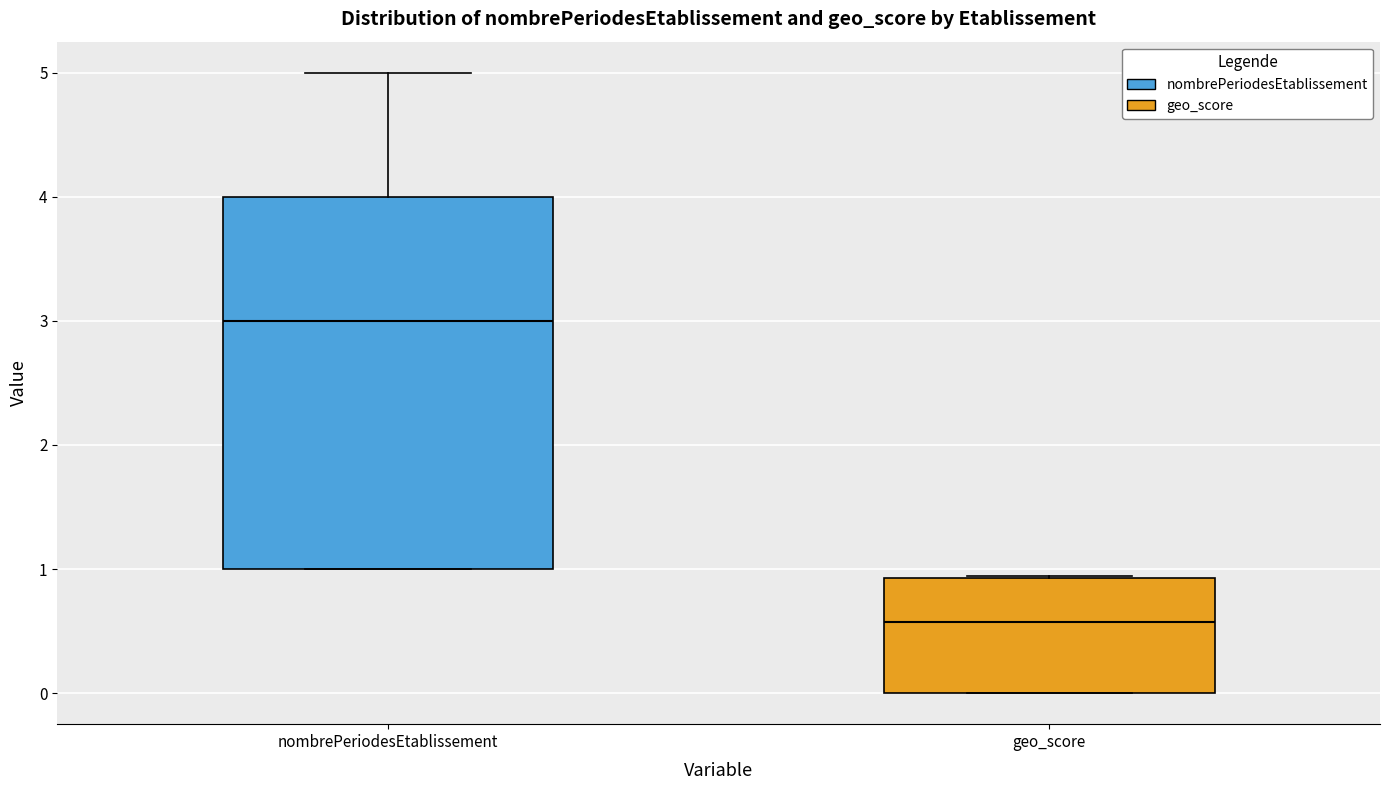

Reading left to right, transcribe this box plot: for each box, give where its median line is, the range the box spans, and where its two whiskers end, as read against the y-axis. The values are not printed on the chart, so give them approximately, as read against the axis.

nombrePeriodesEtablissement: median 3.0, box 1.0 to 4.0, whiskers 1.0 to 5.0
geo_score: median 0.6, box 0.0 to 0.9, whiskers 0.0 to 0.9